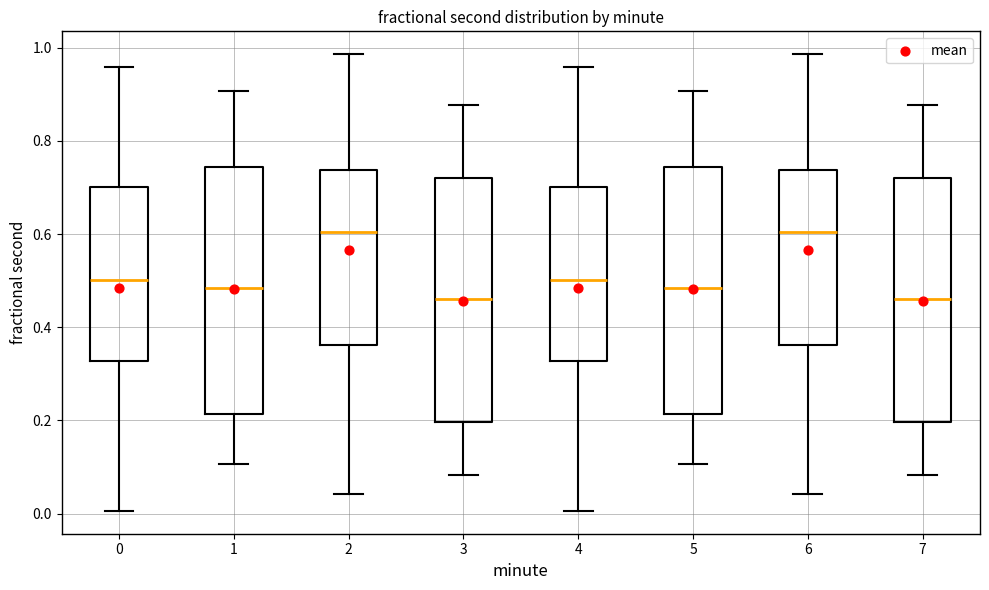

Reading left to right, read every box against the y-axis: the position of its median line, the range the box covers, and the ends of its whiskers. The values are not printed on the chart, so give them approximately, as read against the axis.

0: median 0.50, box 0.32 to 0.70, whiskers 0.00 to 0.96
1: median 0.48, box 0.22 to 0.74, whiskers 0.10 to 0.90
2: median 0.60, box 0.36 to 0.74, whiskers 0.04 to 0.98
3: median 0.46, box 0.20 to 0.72, whiskers 0.08 to 0.88
4: median 0.50, box 0.32 to 0.70, whiskers 0.00 to 0.96
5: median 0.48, box 0.22 to 0.74, whiskers 0.10 to 0.90
6: median 0.60, box 0.36 to 0.74, whiskers 0.04 to 0.98
7: median 0.46, box 0.20 to 0.72, whiskers 0.08 to 0.88